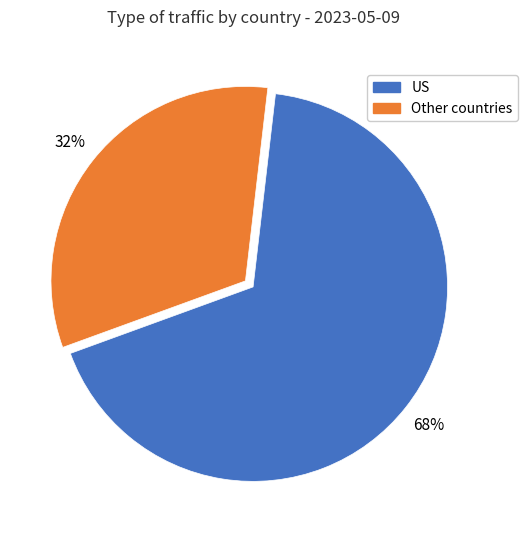

Approximately how many times larger is the value at US compared to Other countries?

2.1